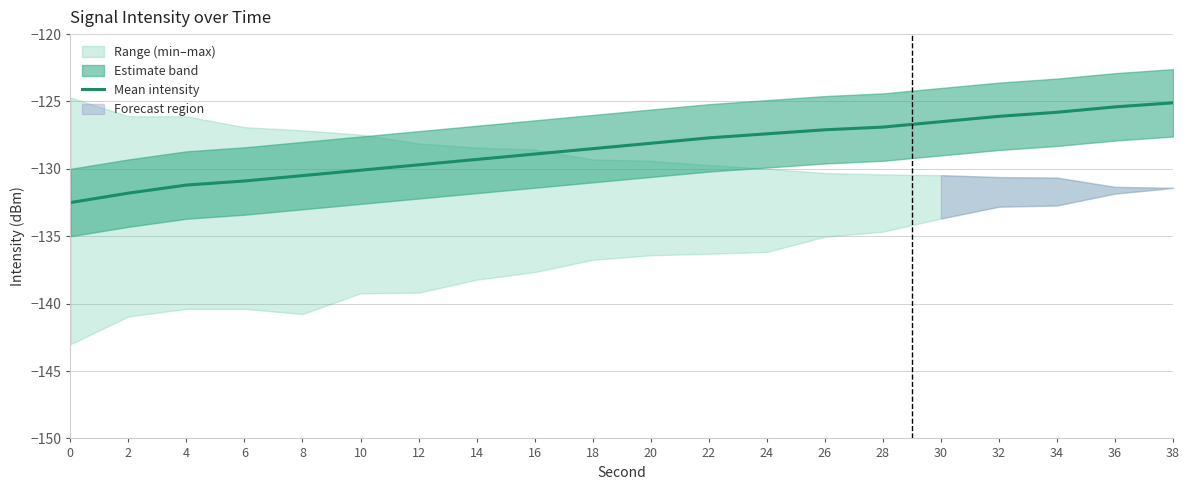

Where is the data nearest to the value -128?

20